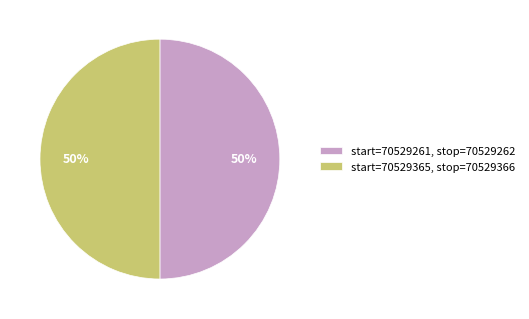

Do start=70529261, stop=70529262 and start=70529365, stop=70529366 together represent more than half of the pie?

Yes